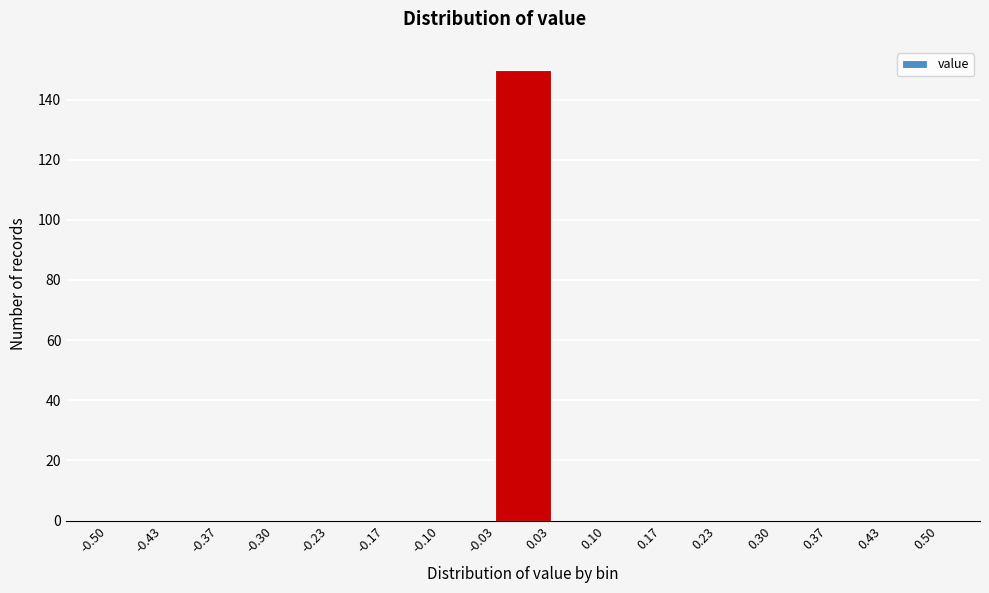

Reading left to right, transcribe this chart: for each bar, give the range it covers on the x-axis and its height. The values are not printed on the chart, so give them approximately, as read against the axis.

-0.50 to -0.43: 0
-0.43 to -0.37: 0
-0.37 to -0.30: 0
-0.30 to -0.23: 0
-0.23 to -0.17: 0
-0.17 to -0.10: 0
-0.10 to -0.03: 0
-0.03 to 0.03: 150
0.03 to 0.10: 0
0.10 to 0.17: 0
0.17 to 0.23: 0
0.23 to 0.30: 0
0.30 to 0.37: 0
0.37 to 0.43: 0
0.43 to 0.50: 0